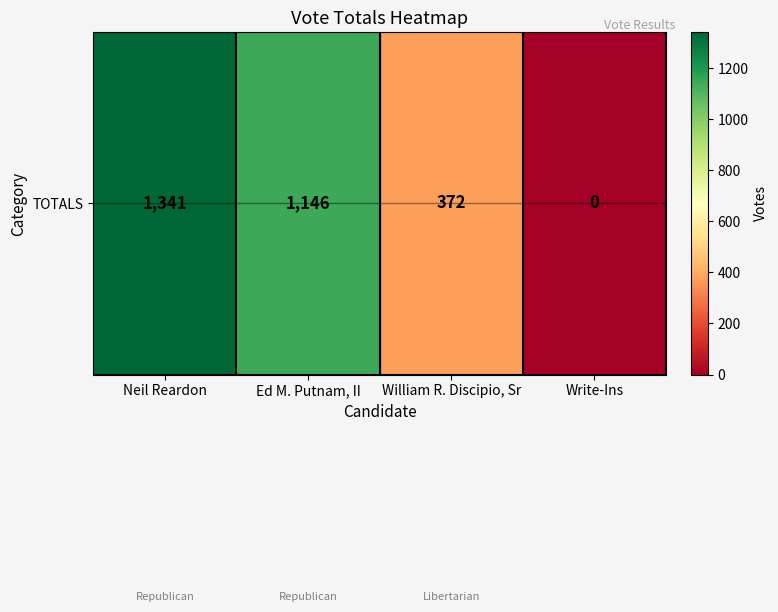

Rank the categories by value from highest to lowest.

Neil Reardon, Ed M. Putnam, II, William R. Discipio, Sr, Write-Ins